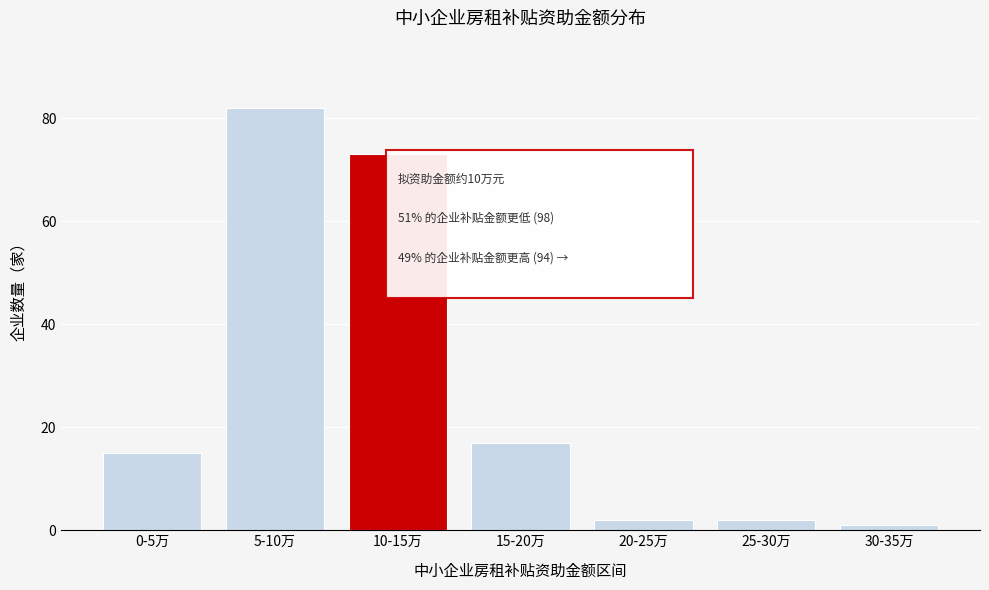

Reading right to left, what are all the values shown in this chart?

30-35万=1	25-30万=2	20-25万=2	15-20万=17	10-15万=73	5-10万=82	0-5万=15